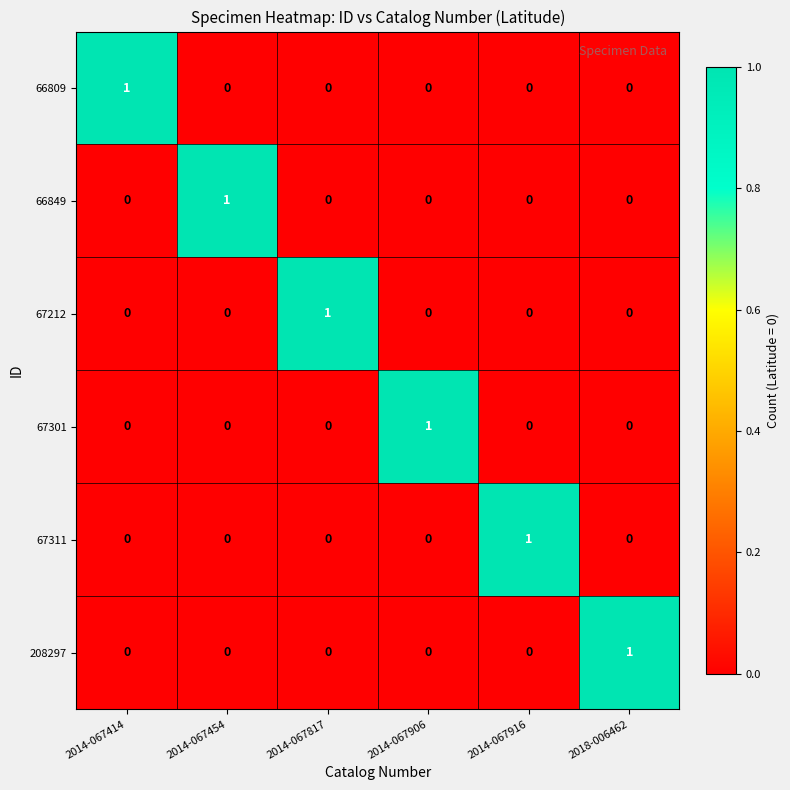

The 67212 series shows 0 at 2014-067906. True or false?

True